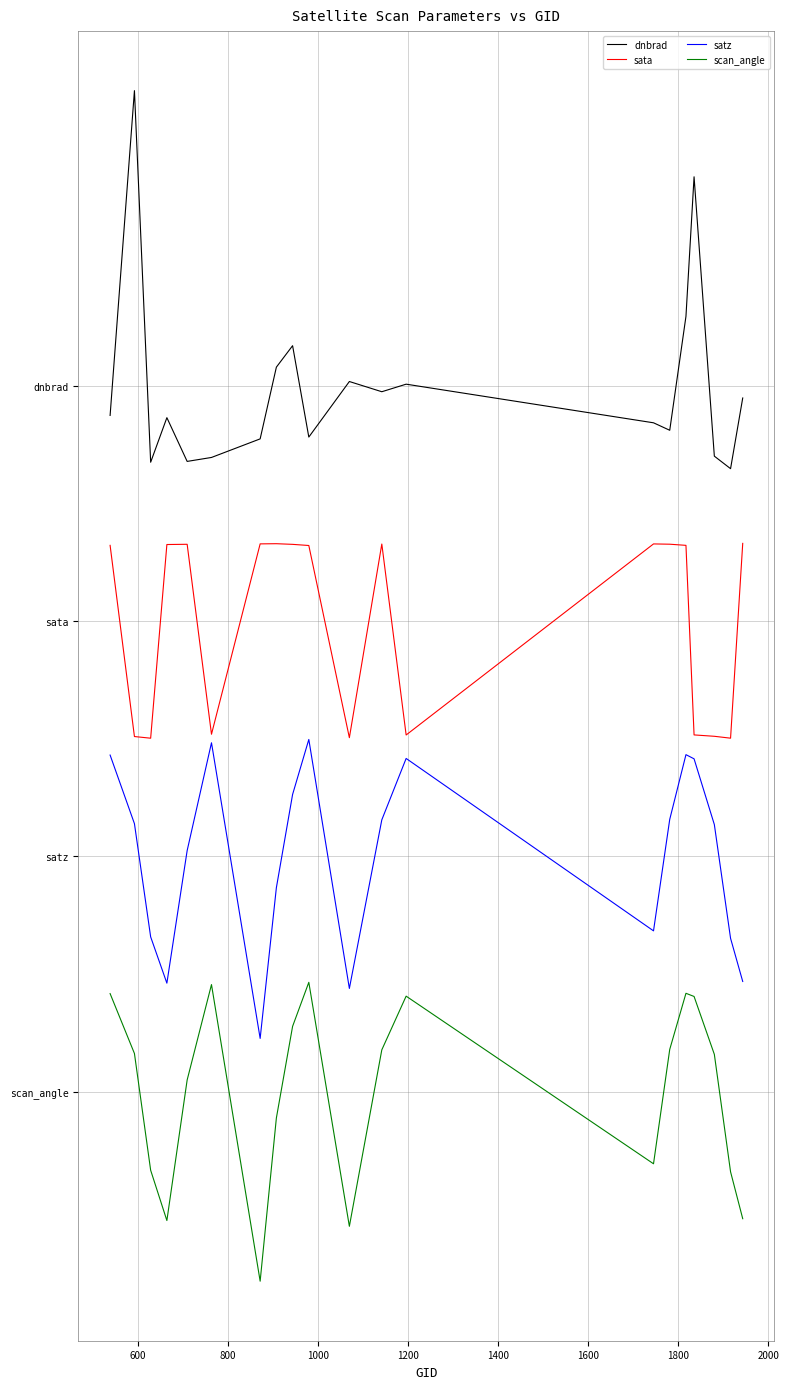

Which series has the widest spread of values?

dnbrad